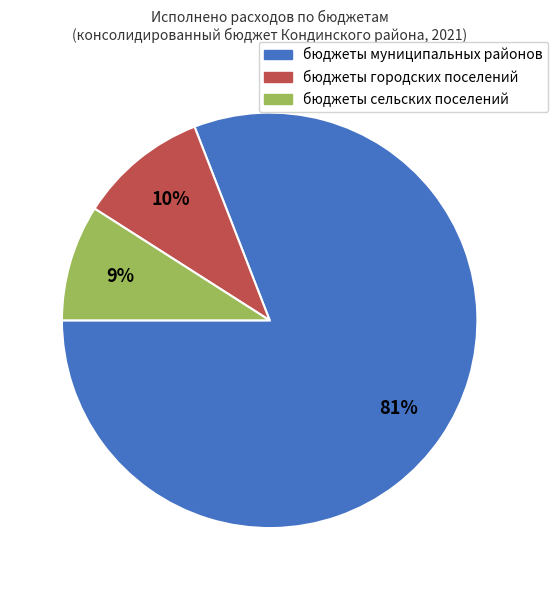

Which slice is the largest?

бюджеты муниципальных районов